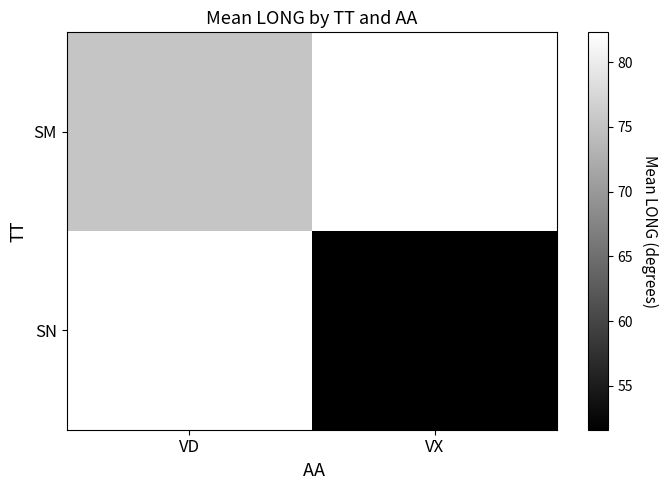

What is the total value across all series at VD?

157.6